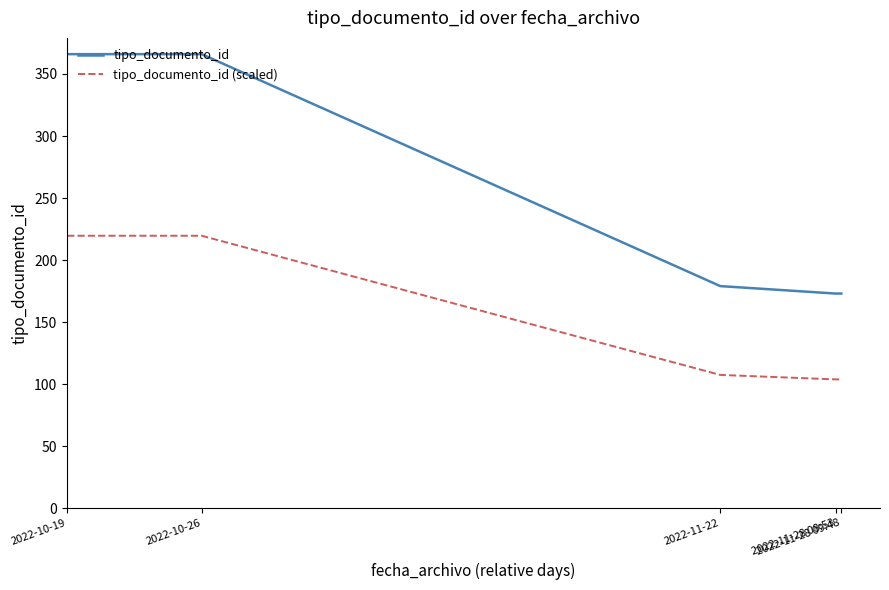

What is the maximum value shown in the chart?

366.0